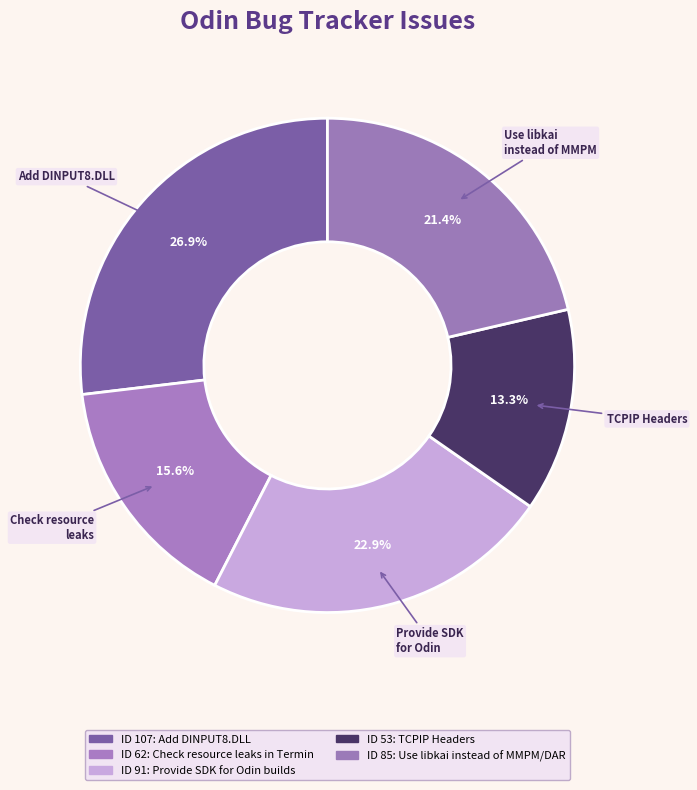

Which slice is the smallest?

TCPIP Headers